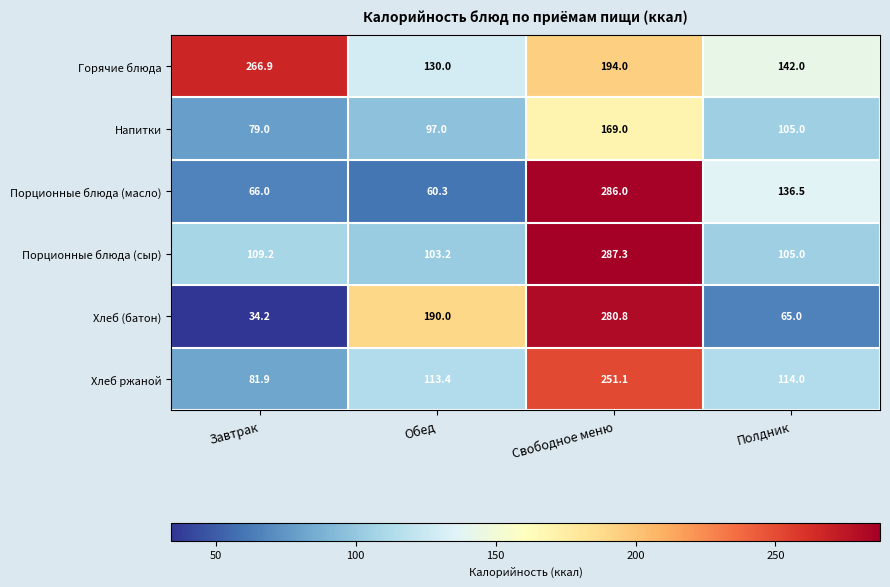

Which series has the largest range (max minus min)?

Хлеб (батон)